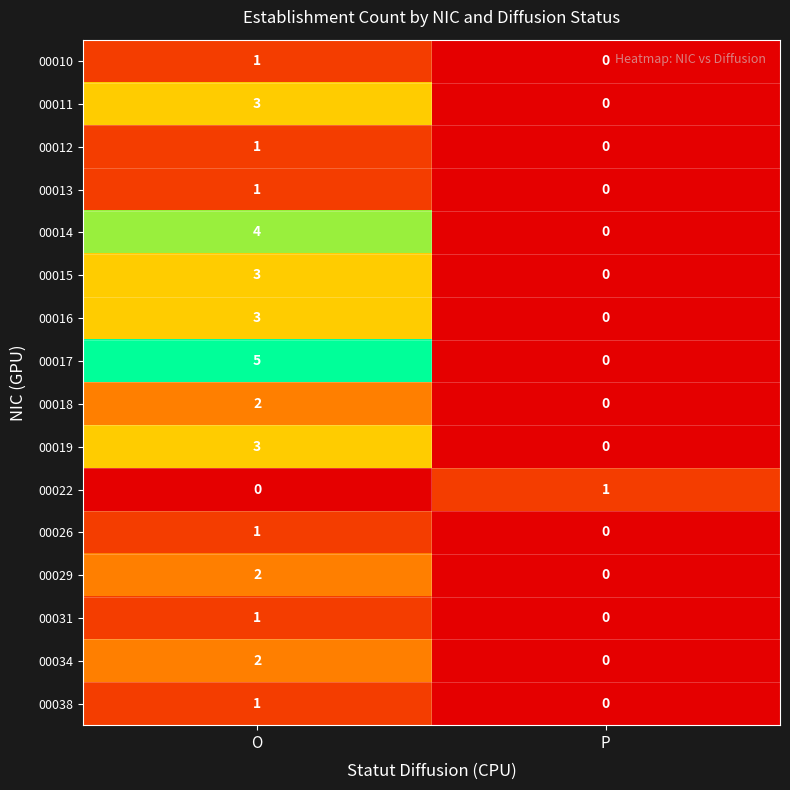

The value of 00029 at O is 3. True or false?

False